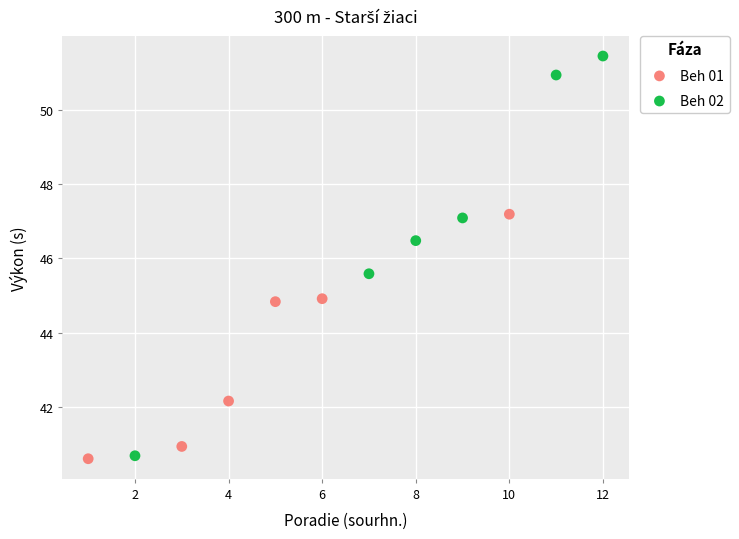

Which series has the largest Y range (max minus min)?

Beh 02